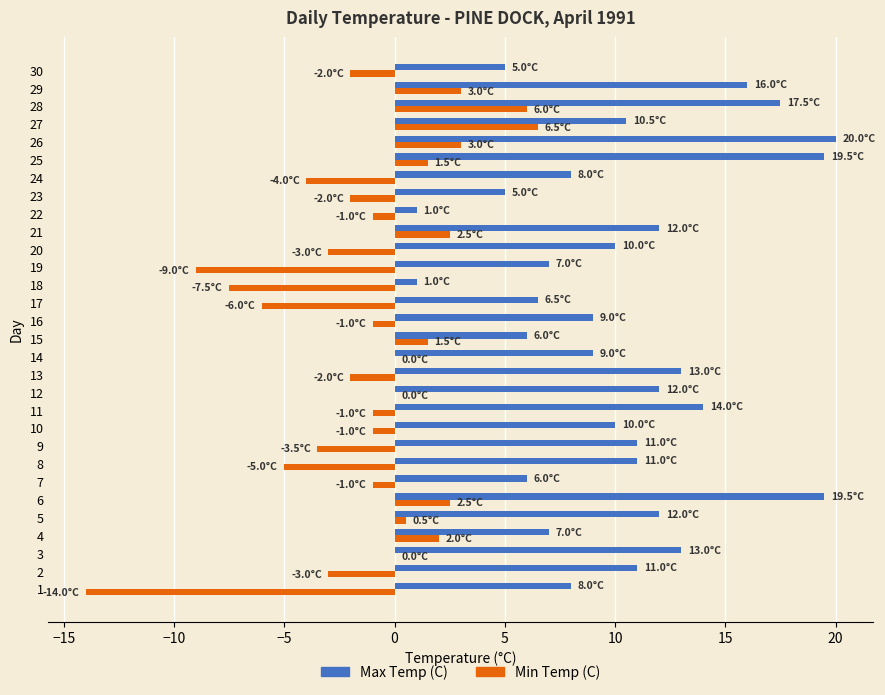

What is the sum of the Min Temp (C) values at 2 and 3?

-3.0